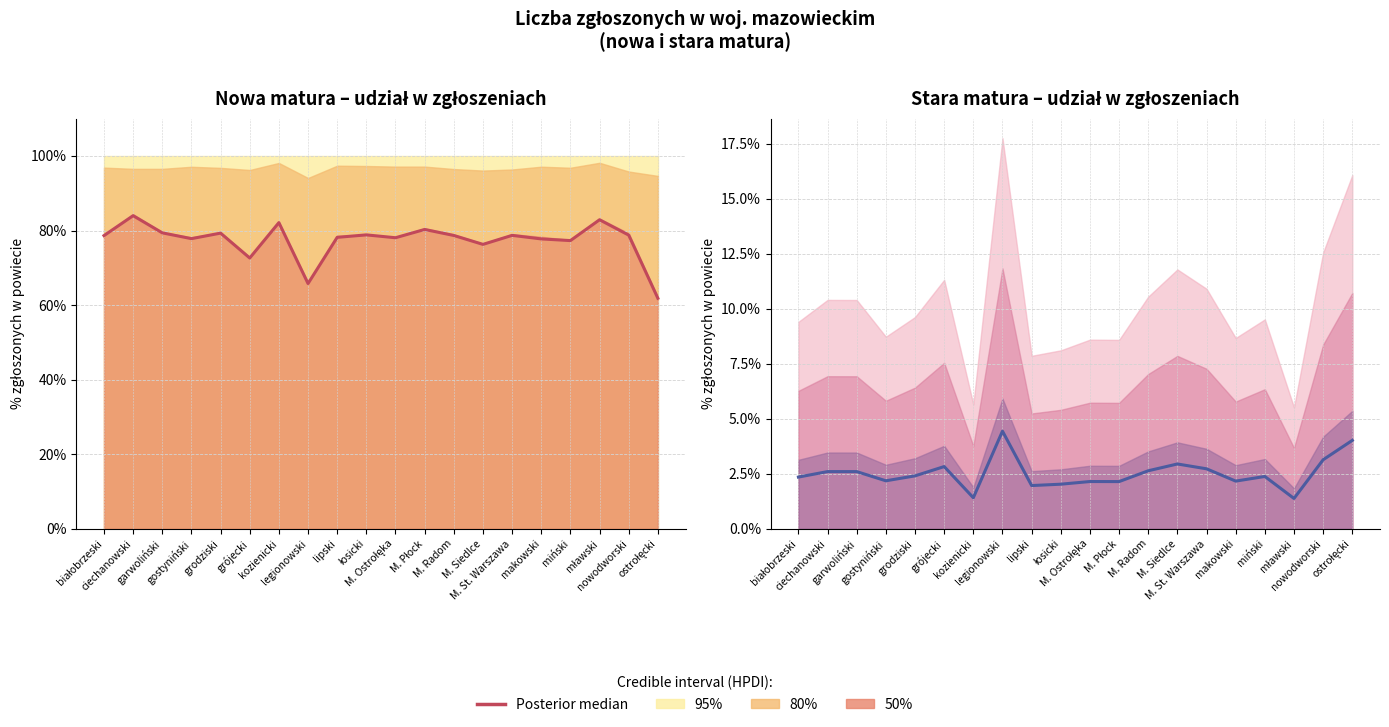

How many values exceed 2?

17